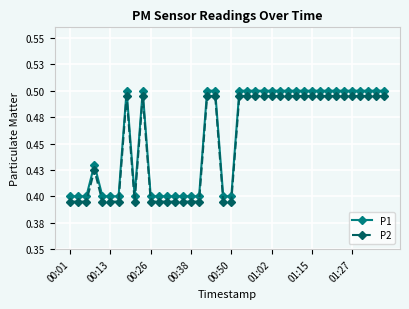

Which series has the largest range (max minus min)?

P1